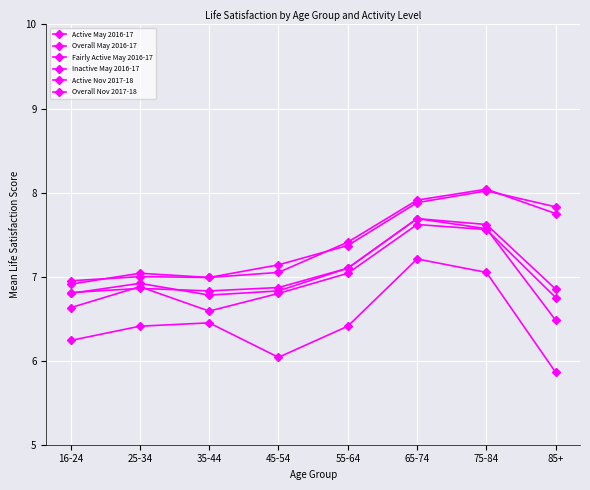

Is this an area chart (filled region under the line)?

No